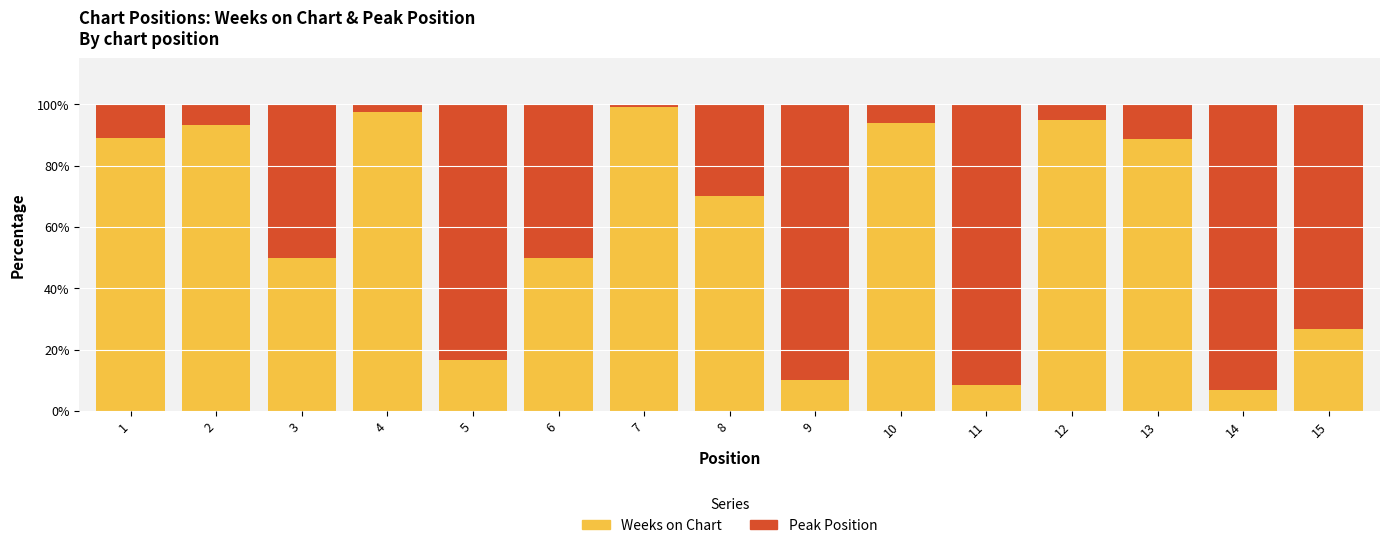

What is the highest value of the Weeks on Chart series?

99.1